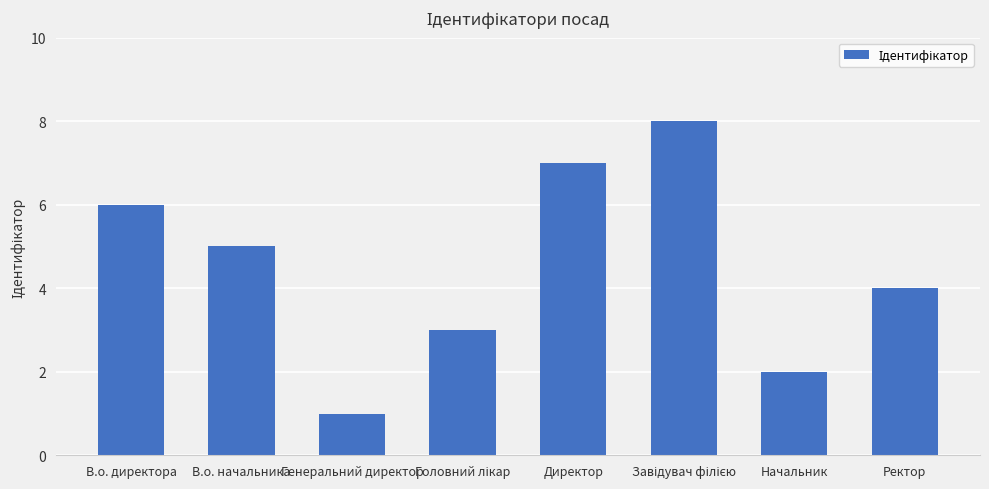

What is the difference between the maximum and minimum values?

7